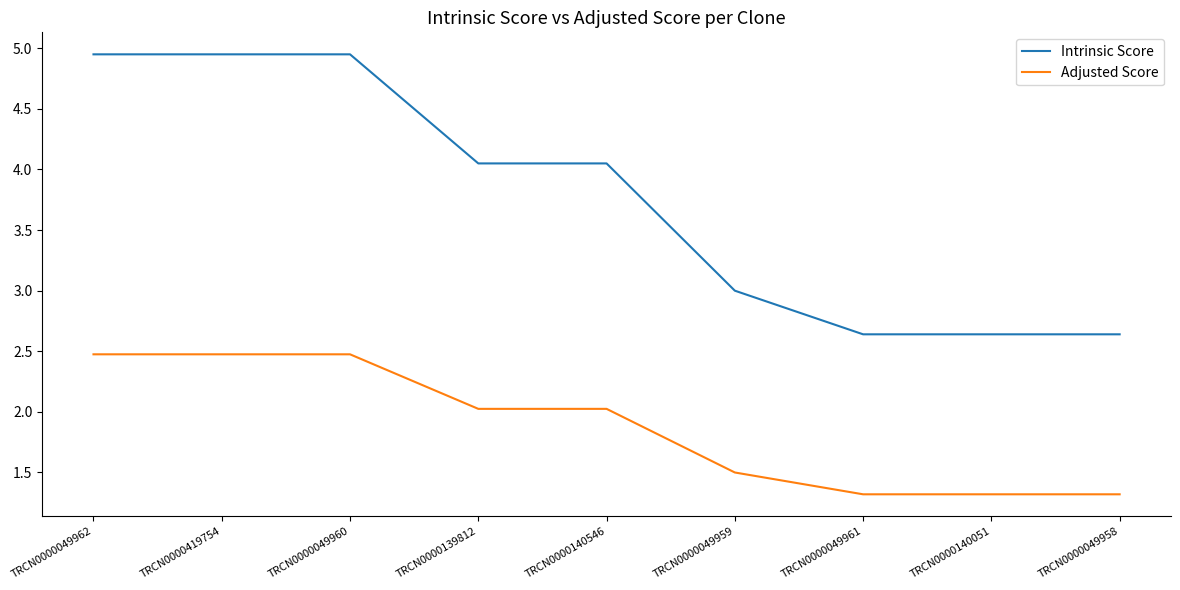

Rank the series at TRCN0000049958 from lowest to highest value.

Adjusted Score, Intrinsic Score